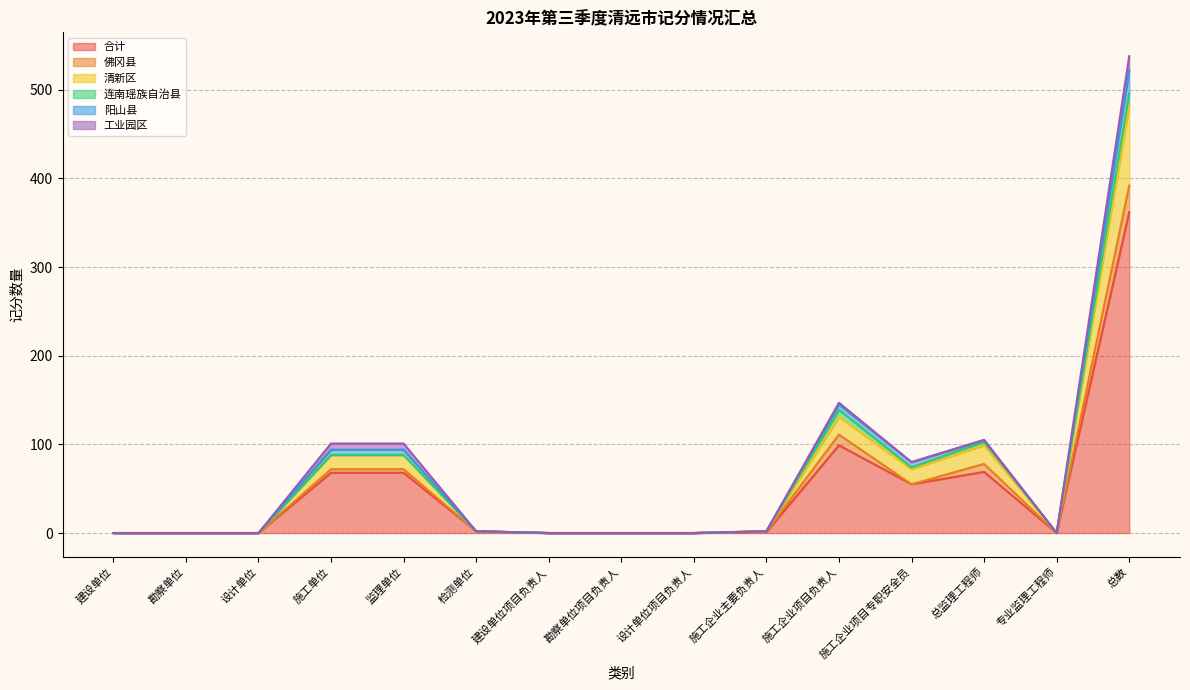

True or false: 合计 has a value of -147 at 建设单位项目负责人.

False